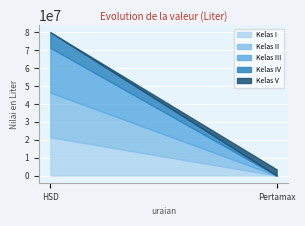

What is the average value of the Kelas II series?

12494560